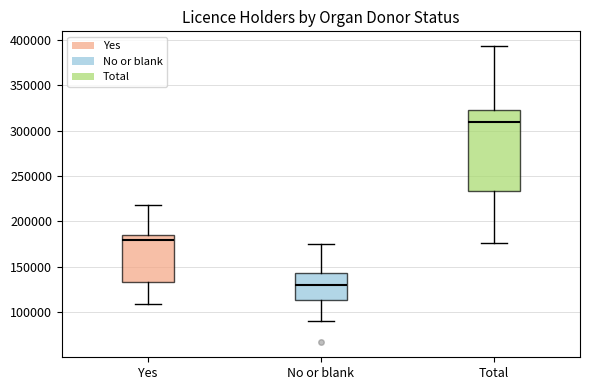

Comparing the boxes themselves (not the whiskers), which one is the tallest?

Total